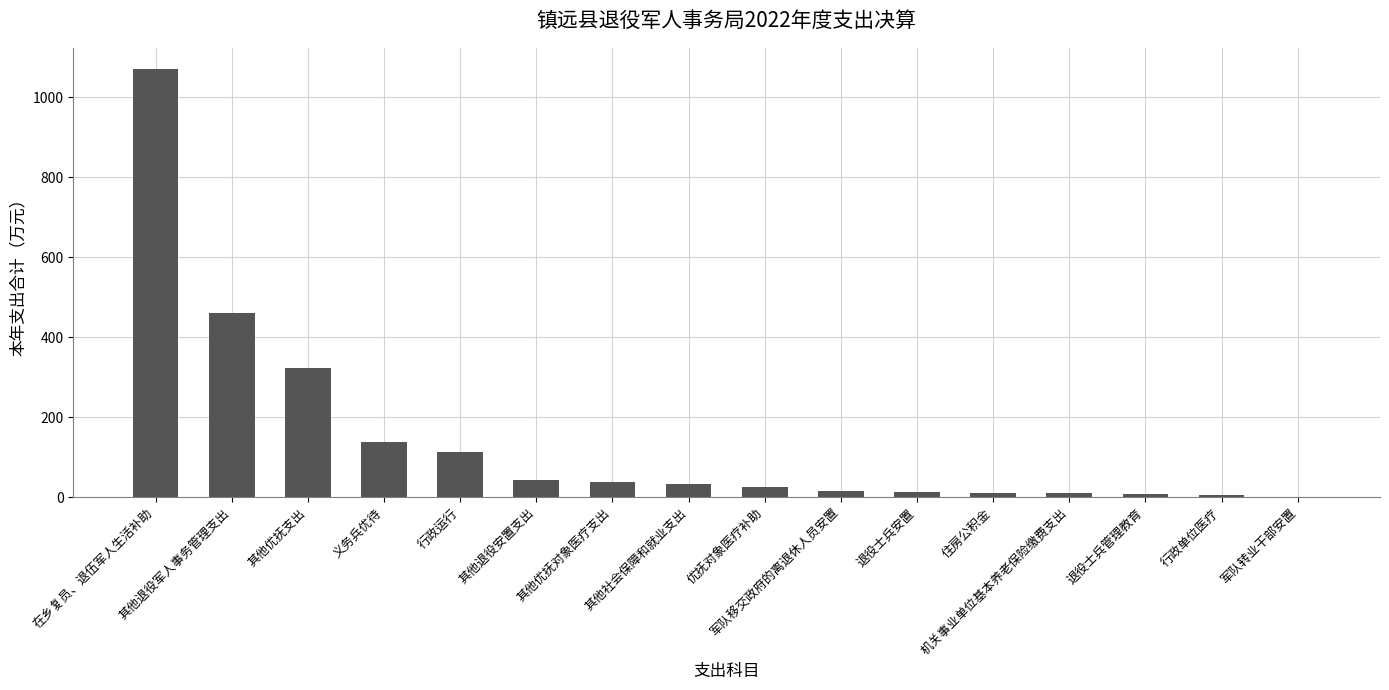

What is the sum of all values?

2306.9